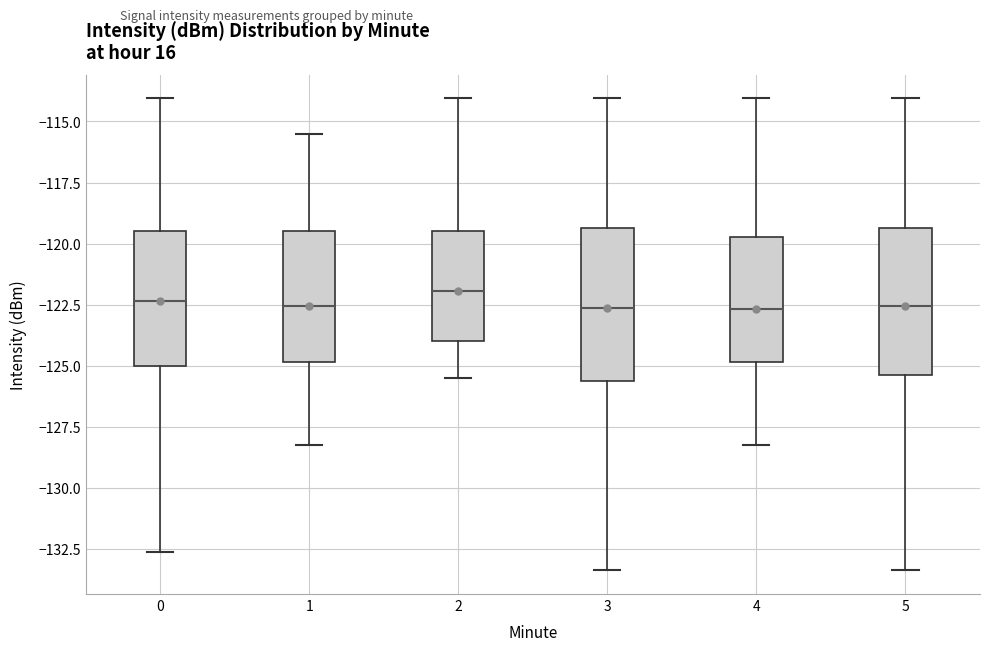

Reading left to right, transcribe this box plot: for each box, give where its median line is, the range the box spans, and where its two whiskers end, as read against the y-axis. The values are not printed on the chart, so give them approximately, as read against the axis.

0: median -122.5, box -125.0 to -119.5, whiskers -132.5 to -114.0
1: median -122.5, box -125.0 to -119.5, whiskers -128.5 to -115.5
2: median -122.0, box -124.0 to -119.5, whiskers -125.5 to -114.0
3: median -122.5, box -125.5 to -119.5, whiskers -133.5 to -114.0
4: median -122.5, box -125.0 to -119.5, whiskers -128.5 to -114.0
5: median -122.5, box -125.5 to -119.5, whiskers -133.5 to -114.0